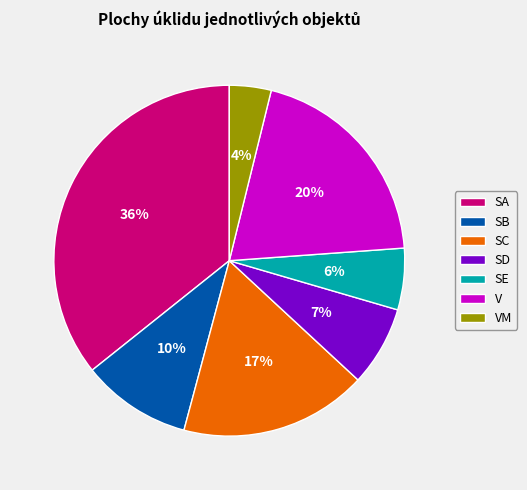

How many segments does this pie chart have?

7